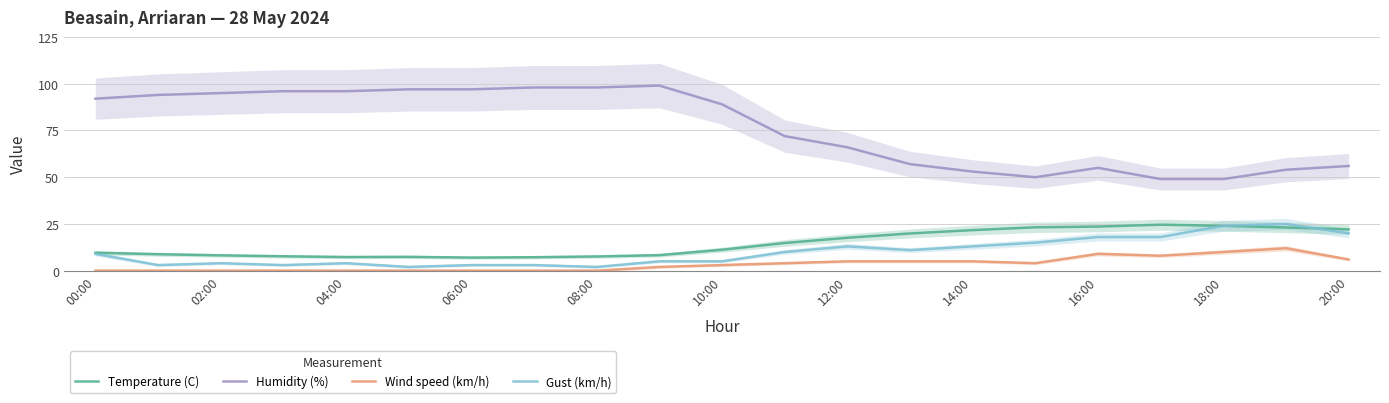

True or false: Humidity (%) and Gust (km/h) cross at least once.

False